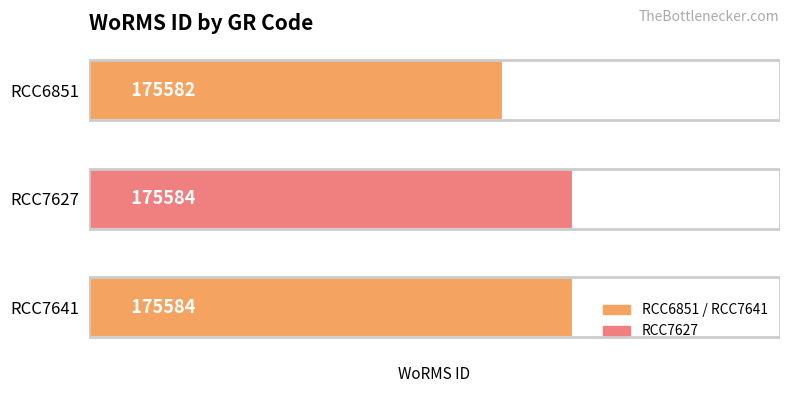

Is it true that the value at RCC7627 is 175584?

True